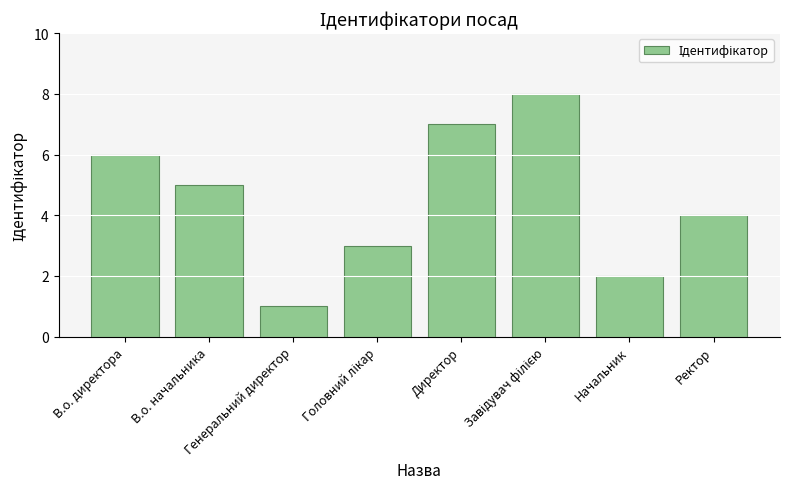

What is the ratio of the value at Начальник to the value at В.о. начальника?

0.4